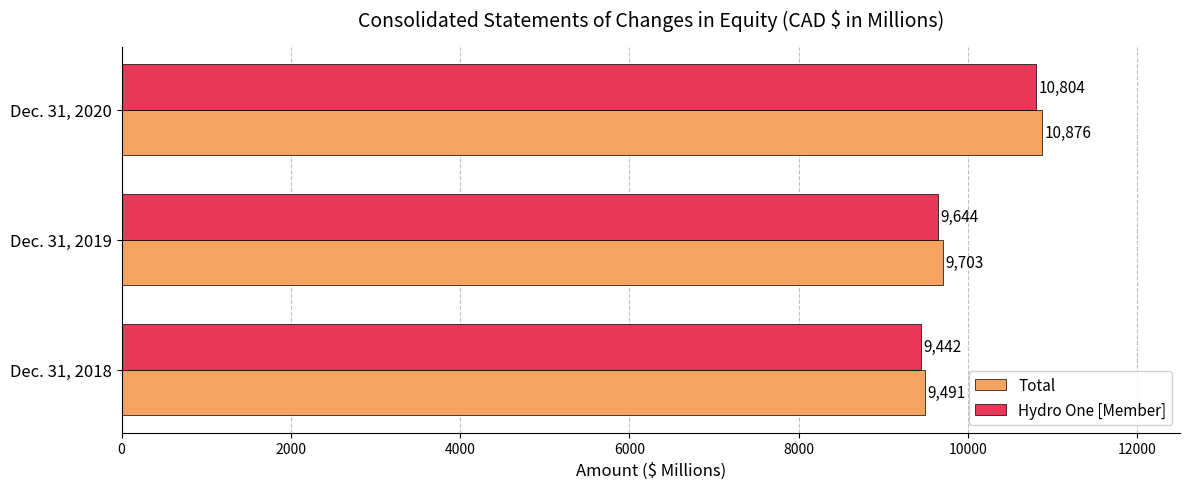

Count the Total values in the range 9491 to 10876.

3